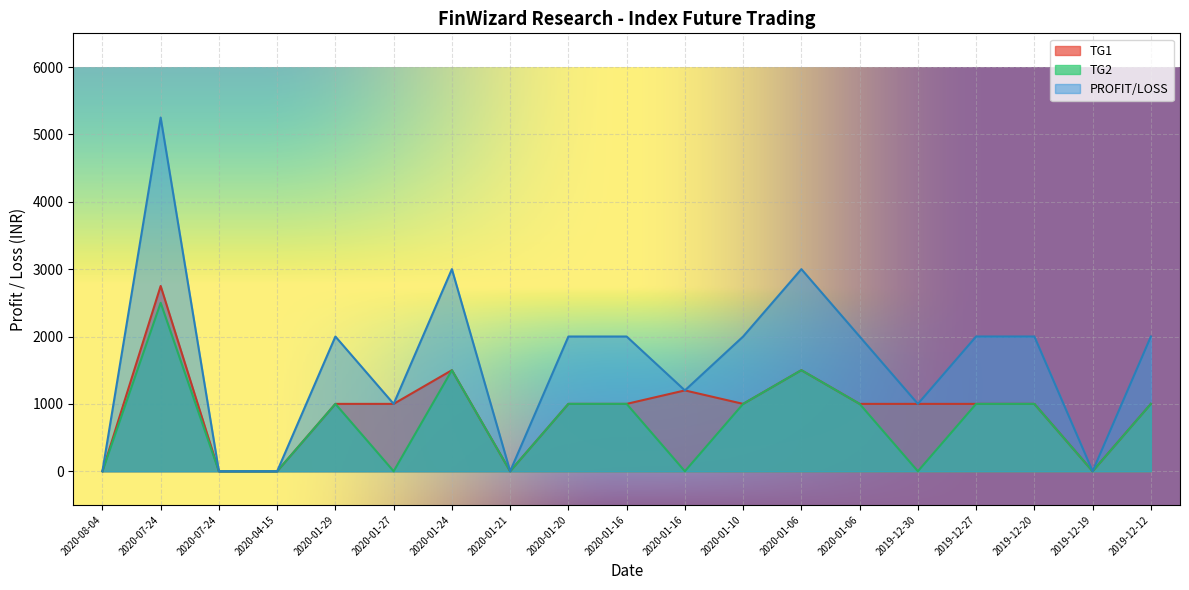

Rank the categories by TG1 value from lowest to highest.

2020-08-04, 2020-07-24, 2020-04-15, 2020-01-21, 2019-12-19, 2020-01-29, 2020-01-27, 2020-01-20, 2020-01-16, 2020-01-10, 2020-01-06, 2019-12-30, 2019-12-27, 2019-12-20, 2019-12-12, 2020-01-16, 2020-01-24, 2020-01-06, 2020-07-24